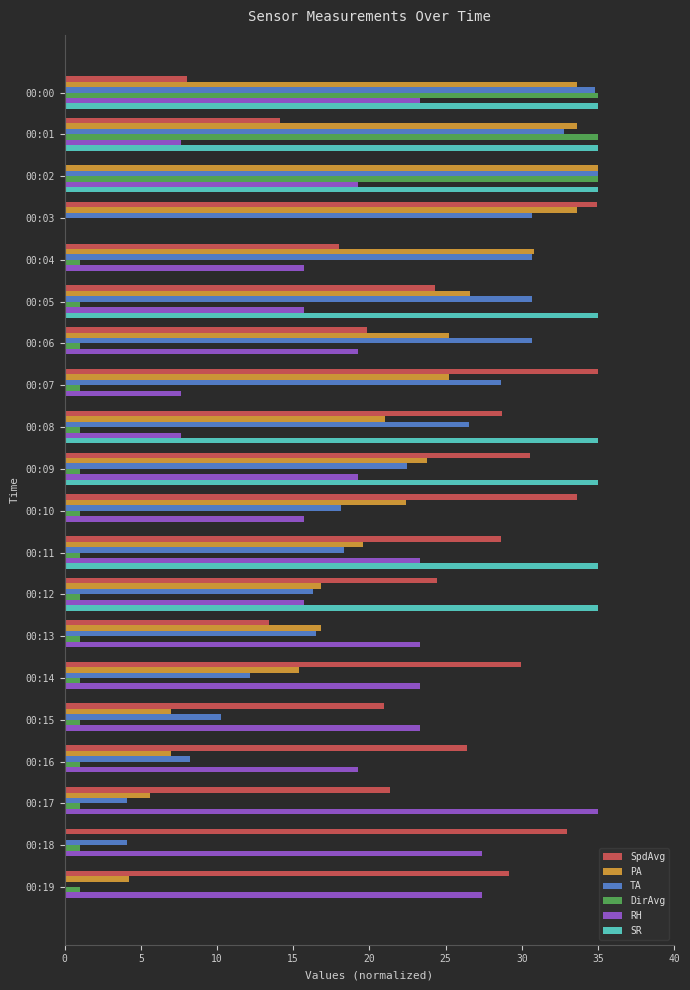

What are all the series names shown in the legend?

SpdAvg, PA, TA, DirAvg, RH, SR